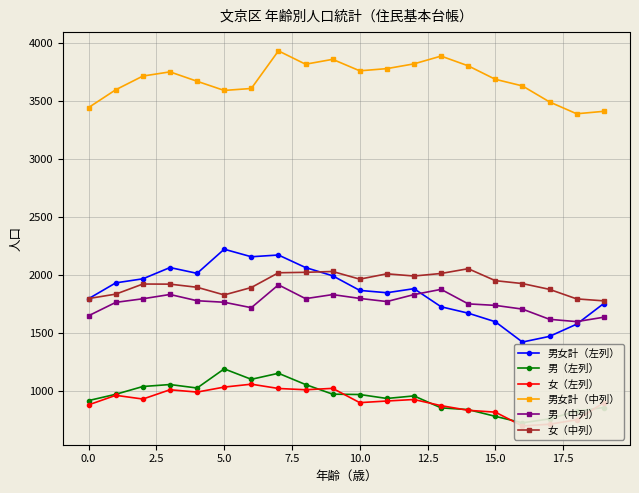

True or false: 女（左列） and 男女計（中列） intersect in this chart.

False